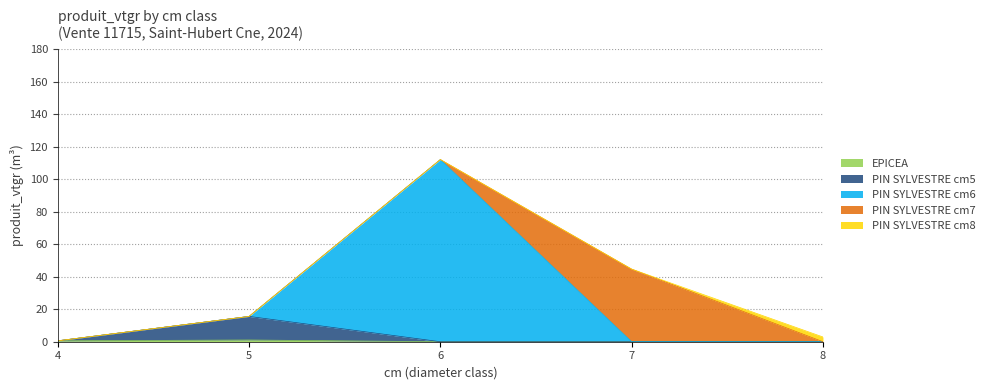

What is the difference between the second highest and second lowest values in the EPICEA (cm 4-5) series?

0.6